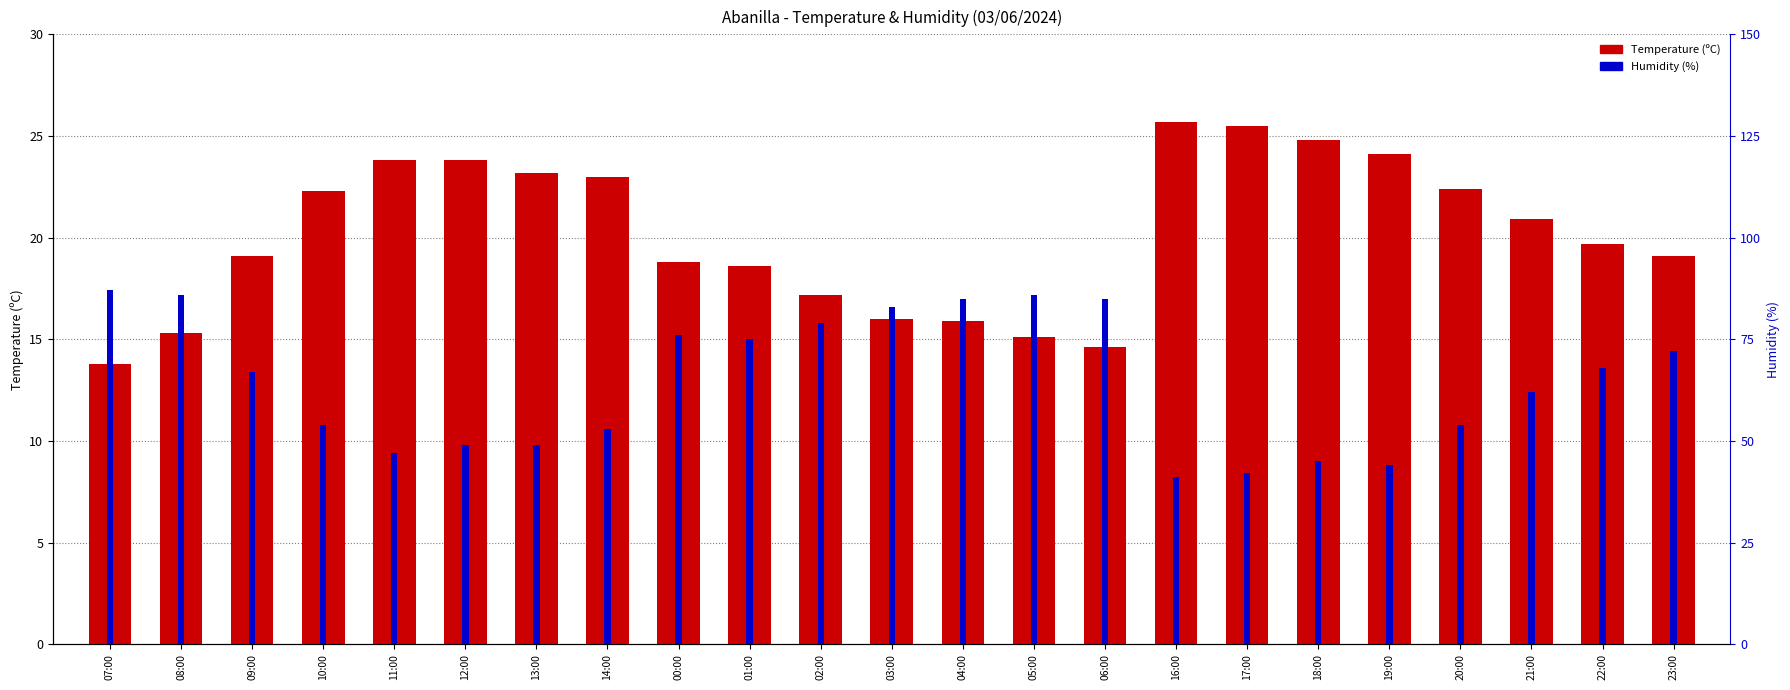

Where does the Humidity (%) series first go above 67?

07:00